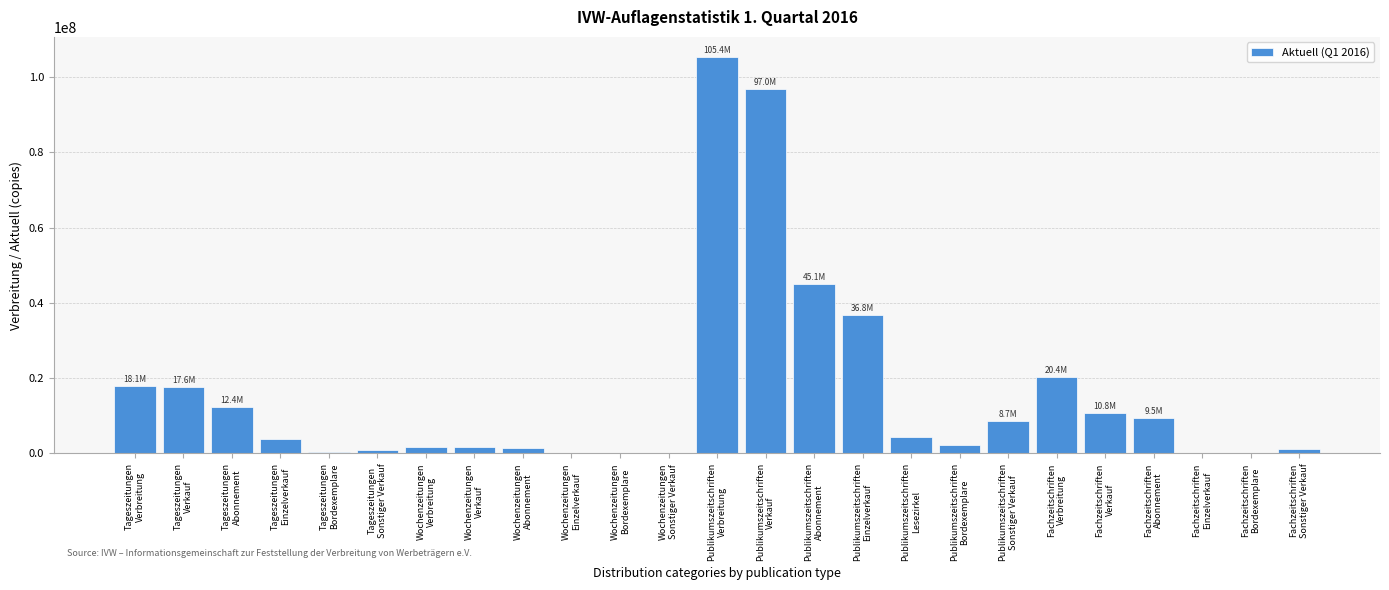

What is the greatest value displayed?

105445755